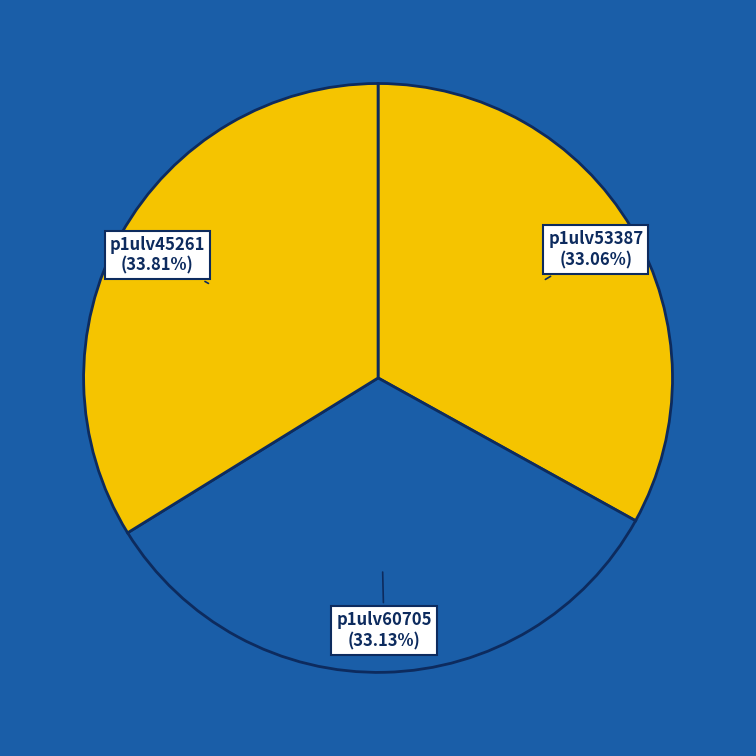

Is there any slice that represents more than half of the pie?

No